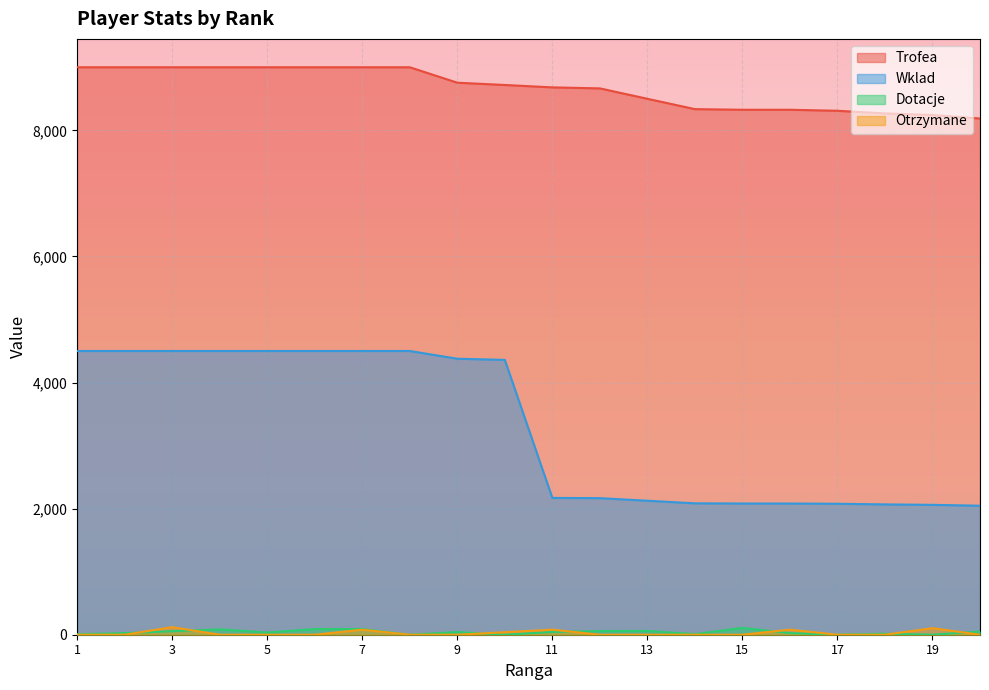

Where is Otrzymane nearest to the value 60?

7